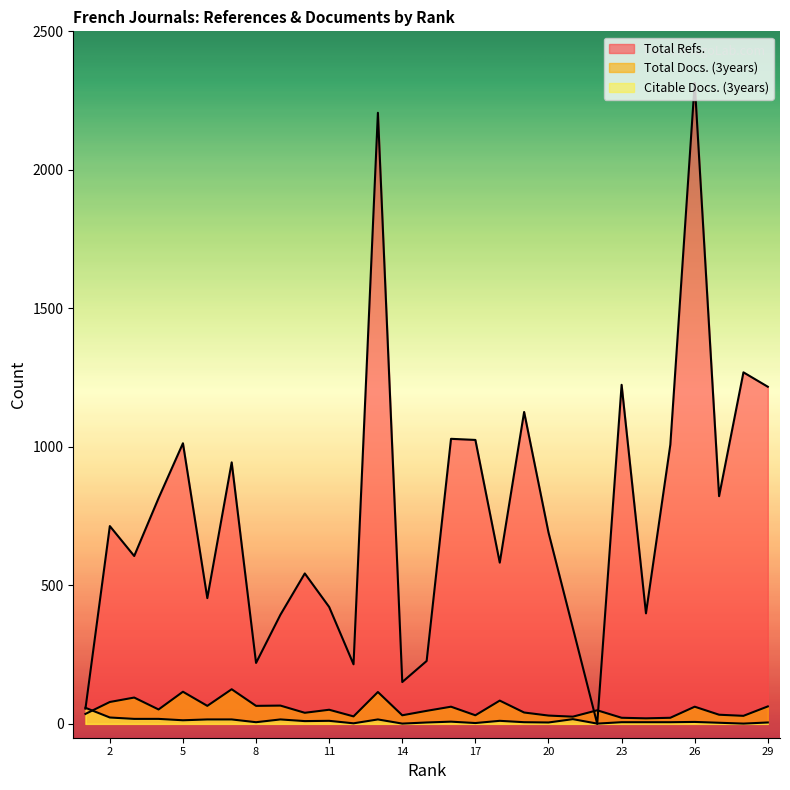

What is the difference between the Total Refs. values at 1 and 24?

344